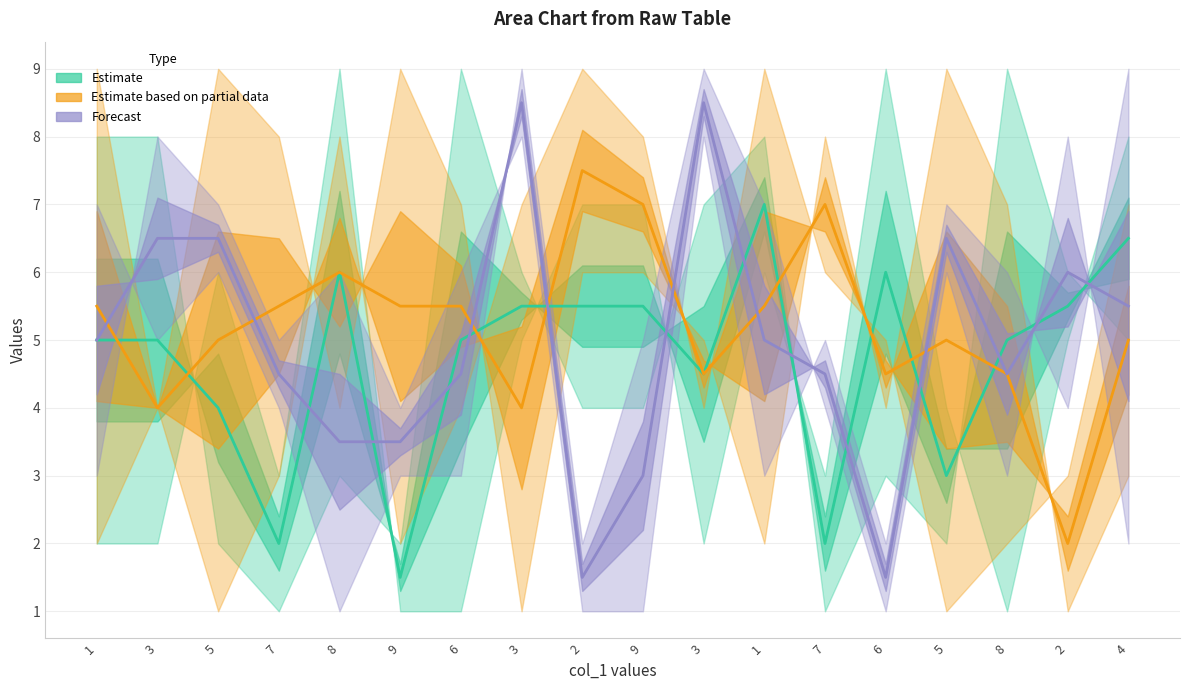

Reading left to right, what are all the values shown in this chart?

Estimate: 5.0	5.0	4.0	2.0	6.0	1.5	5.0	5.5	5.5	5.5	4.5	7.0	2.0	6.0	3.0	5.0	5.5	6.5
Estimate based on partial data: 5.5	4.0	5.0	5.5	6.0	5.5	5.5	4.0	7.5	7.0	4.5	5.5	7.0	4.5	5.0	4.5	2.0	5.0
Forecast: 5.0	6.5	6.5	4.5	3.5	3.5	4.5	8.5	1.5	3.0	8.5	5.0	4.5	1.5	6.5	4.5	6.0	5.5